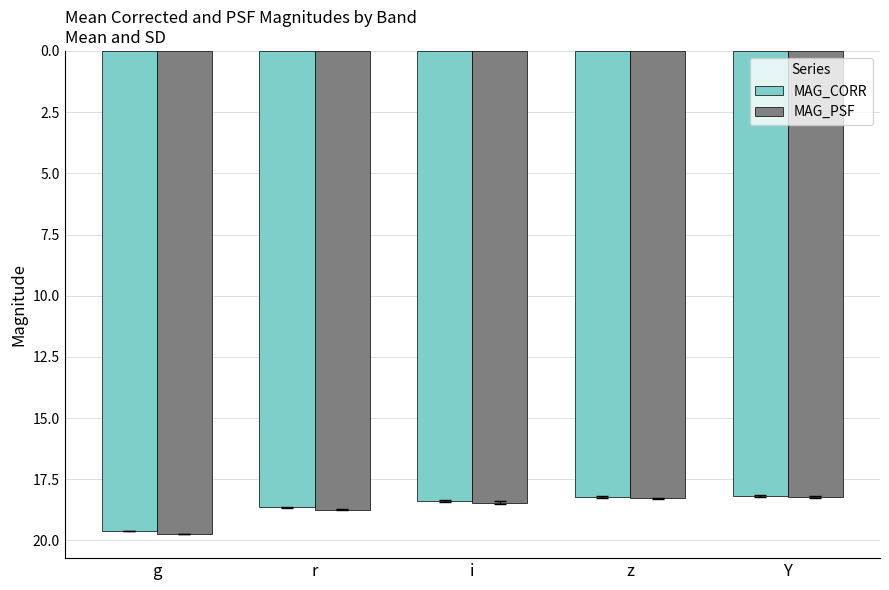

At which category is the sum across all series the highest?

g